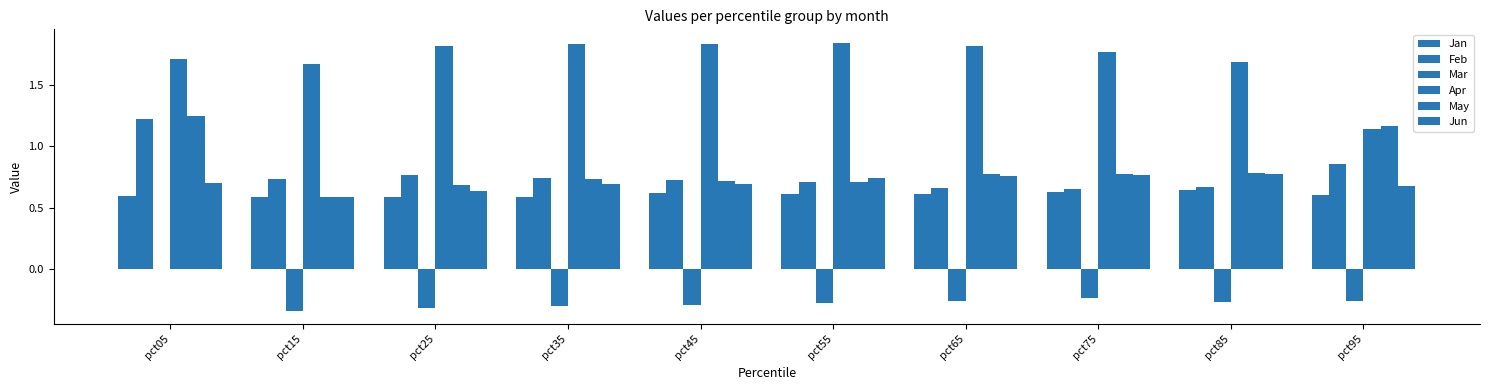

Is it true that Apr equals 3.2 at pct25?

False